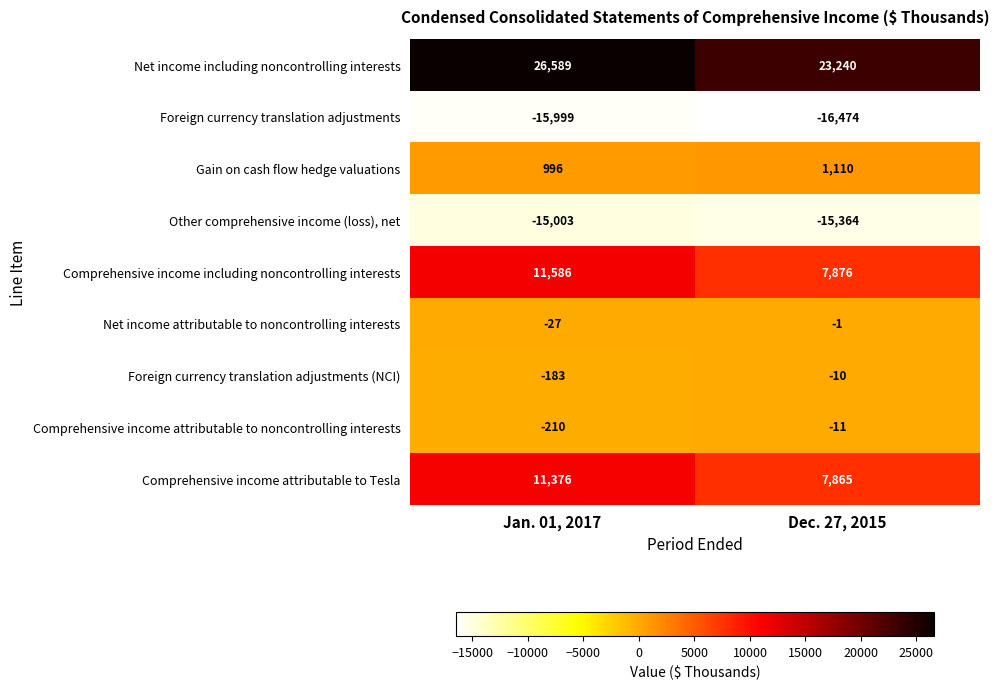

Read the Comprehensive income attributable to noncontrolling interests value at Jan. 01, 2017, to the nearest 50.

-200